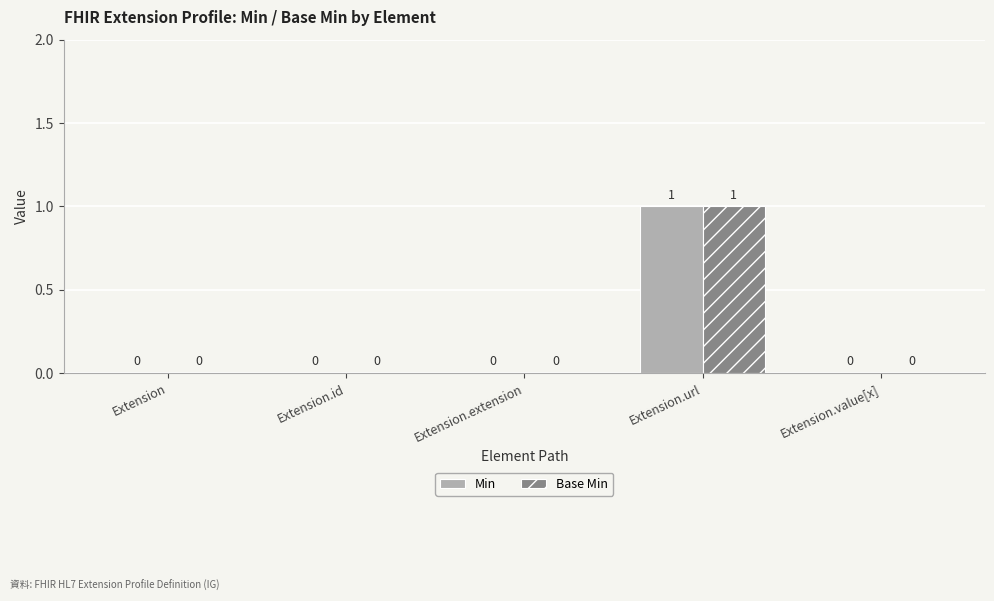

Reading left to right, what are all the values shown in this chart?

Min: Extension=0	Extension.id=0	Extension.extension=0	Extension.url=1	Extension.value[x]=0
Base Min: Extension=0	Extension.id=0	Extension.extension=0	Extension.url=1	Extension.value[x]=0